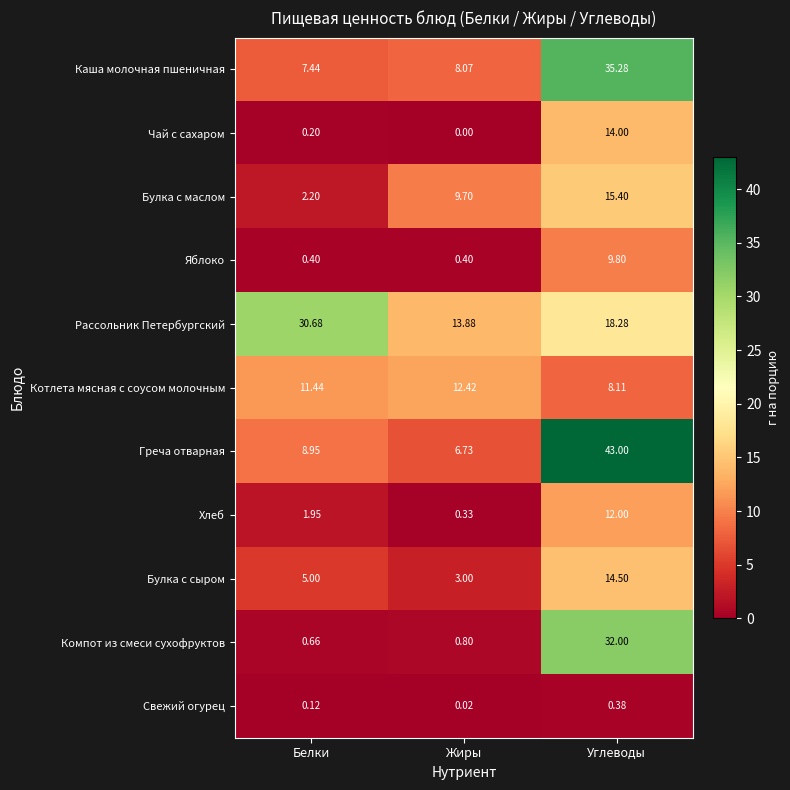

Which category has the lowest value in the Котлета мясная с соусом молочным series?

Углеводы